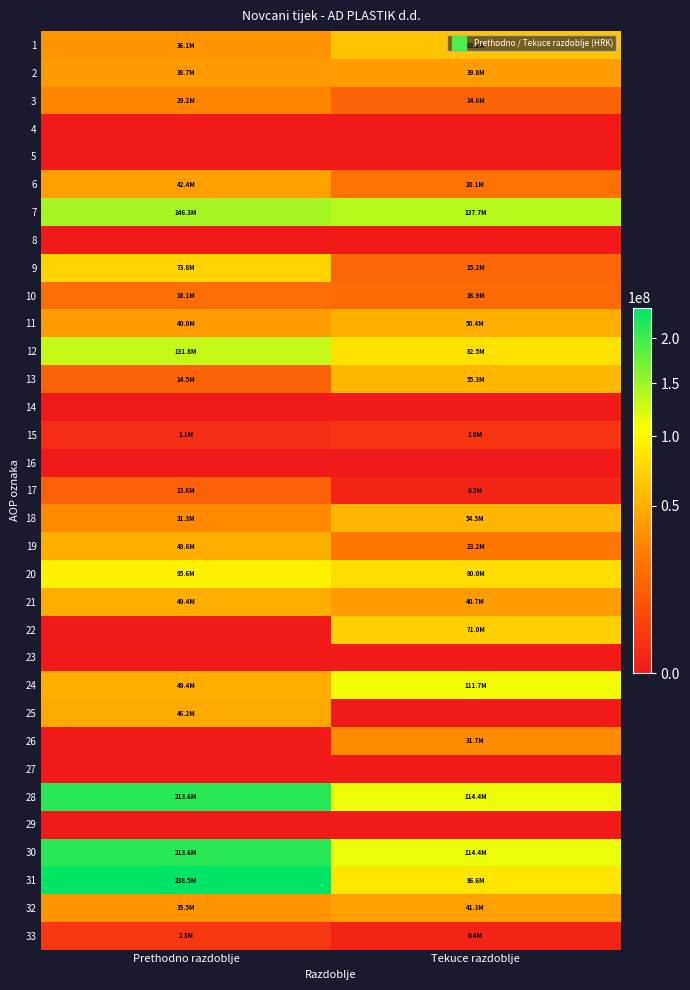

Reading left to right, what are all the values shown in this chart?

1: Prethodno razdoblje=36050226.5	Tekuce razdoblje=63184201.0
2: Prethodno razdoblje=38652327.2	Tekuce razdoblje=39827939.0
3: Prethodno razdoblje=29217882.7	Tekuce razdoblje=14618870.0
4: Prethodno razdoblje=0.0	Tekuce razdoblje=0.0
5: Prethodno razdoblje=0.0	Tekuce razdoblje=0.0
6: Prethodno razdoblje=42413036.3	Tekuce razdoblje=20095025.0
7: Prethodno razdoblje=146333472.7	Tekuce razdoblje=137726035.0
8: Prethodno razdoblje=0.0	Tekuce razdoblje=0.0
9: Prethodno razdoblje=73782355.0	Tekuce razdoblje=15168843.0
10: Prethodno razdoblje=18097627.3	Tekuce razdoblje=16929535.0
11: Prethodno razdoblje=39955632.5	Tekuce razdoblje=50358472.0
12: Prethodno razdoblje=131835614.7	Tekuce razdoblje=82456851.0
13: Prethodno razdoblje=14497858.0	Tekuce razdoblje=55269184.0
14: Prethodno razdoblje=0.0	Tekuce razdoblje=0.0
15: Prethodno razdoblje=1107492.6	Tekuce razdoblje=2024765.0
16: Prethodno razdoblje=0.0	Tekuce razdoblje=0.0
17: Prethodno razdoblje=13591846.8	Tekuce razdoblje=301781.0
18: Prethodno razdoblje=31282061.6	Tekuce razdoblje=54452290.0
19: Prethodno razdoblje=49592981.0	Tekuce razdoblje=23216051.0
20: Prethodno razdoblje=95574382.0	Tekuce razdoblje=79994888.0
21: Prethodno razdoblje=49365468.9	Tekuce razdoblje=40713000.0
22: Prethodno razdoblje=0.0	Tekuce razdoblje=70959350.0
23: Prethodno razdoblje=0.0	Tekuce razdoblje=0.0
24: Prethodno razdoblje=49365468.9	Tekuce razdoblje=111672351.0
25: Prethodno razdoblje=46208913.1	Tekuce razdoblje=0.0
26: Prethodno razdoblje=0.0	Tekuce razdoblje=31677463.0
27: Prethodno razdoblje=0.0	Tekuce razdoblje=0.0
28: Prethodno razdoblje=213574745.0	Tekuce razdoblje=114415496.0
29: Prethodno razdoblje=0.0	Tekuce razdoblje=0.0
30: Prethodno razdoblje=213574745.0	Tekuce razdoblje=114415496.0
31: Prethodno razdoblje=238525301.4	Tekuce razdoblje=86602627.0
32: Prethodno razdoblje=35485145.5	Tekuce razdoblje=41342450.0
33: Prethodno razdoblje=2341450.7	Tekuce razdoblje=350792.0